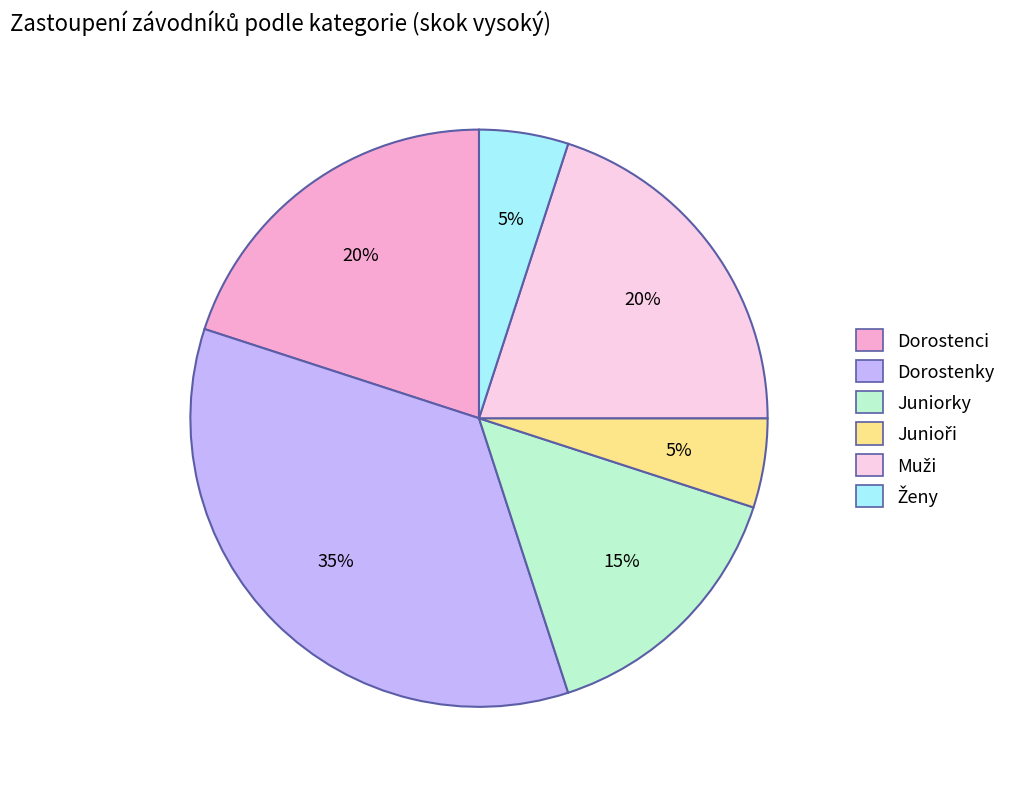

Is there any slice that represents more than half of the pie?

No